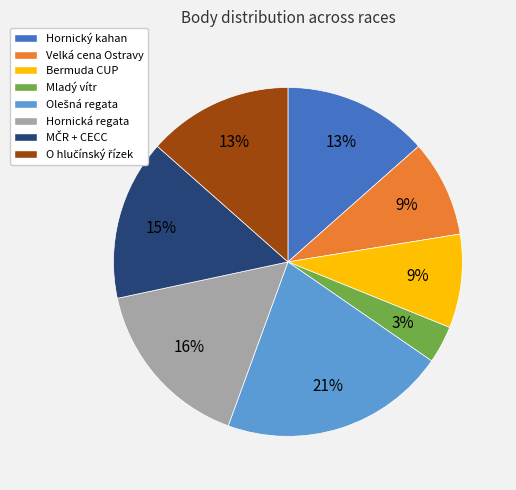

To the nearest percent, what is the difference between the Mladý vítr and Hornický kahan slice percentages?

10%